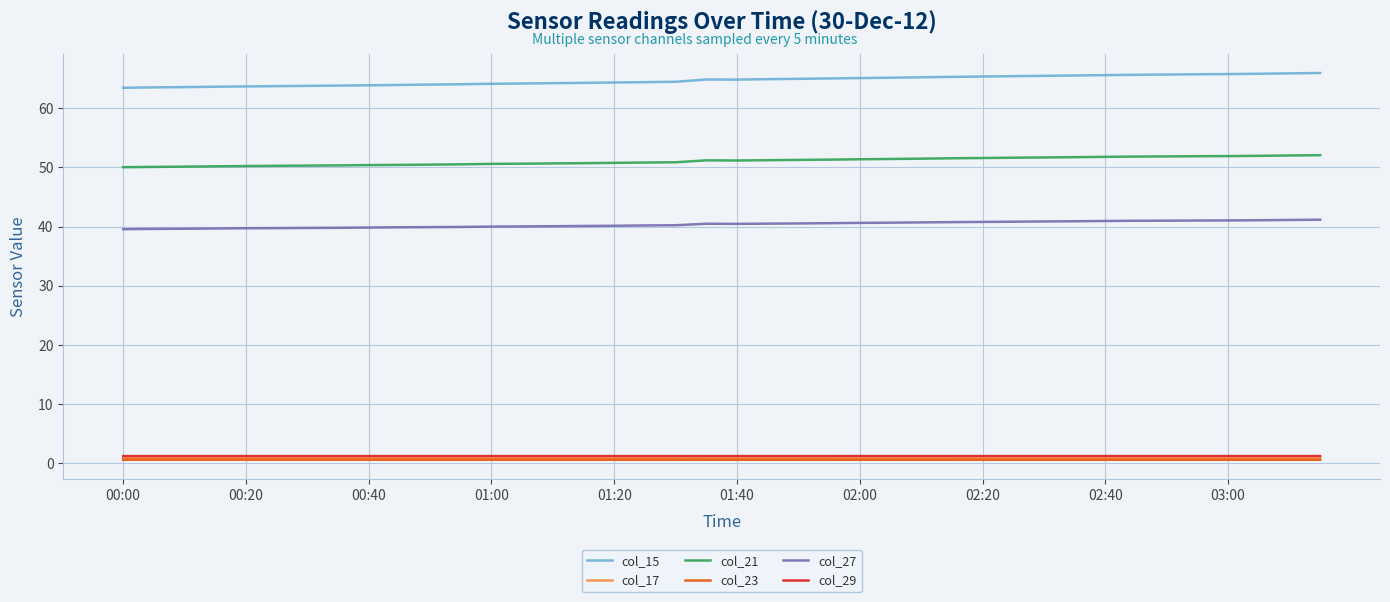

Which series has the largest total across all categories?

col_15